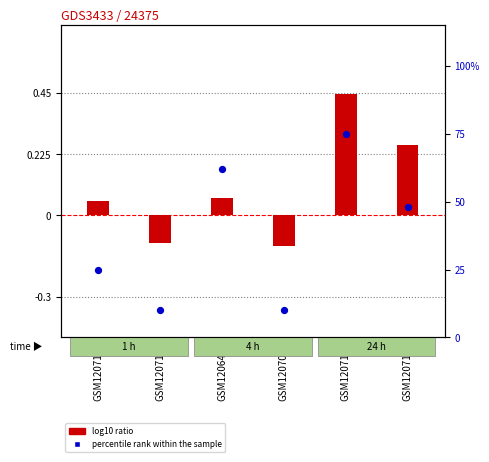

Which series reaches the minimum Y coordinate?

log10 ratio